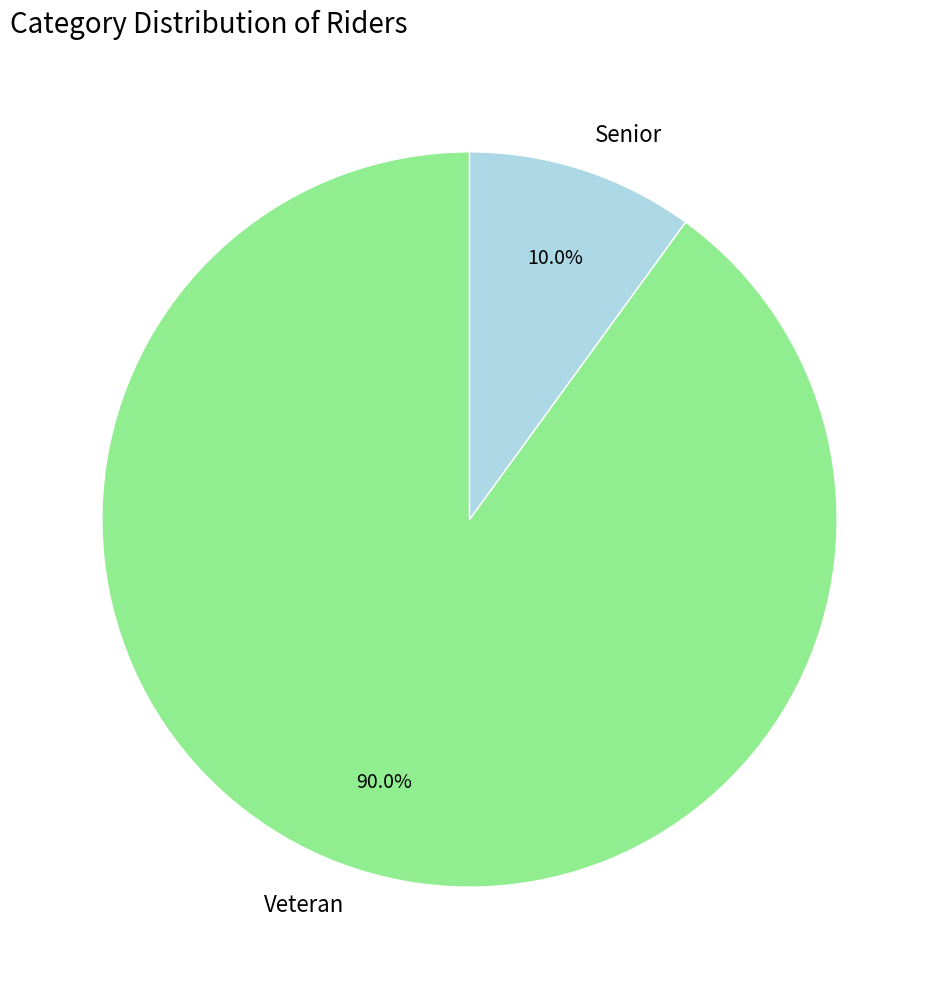

Count the number of slices in the pie.

2